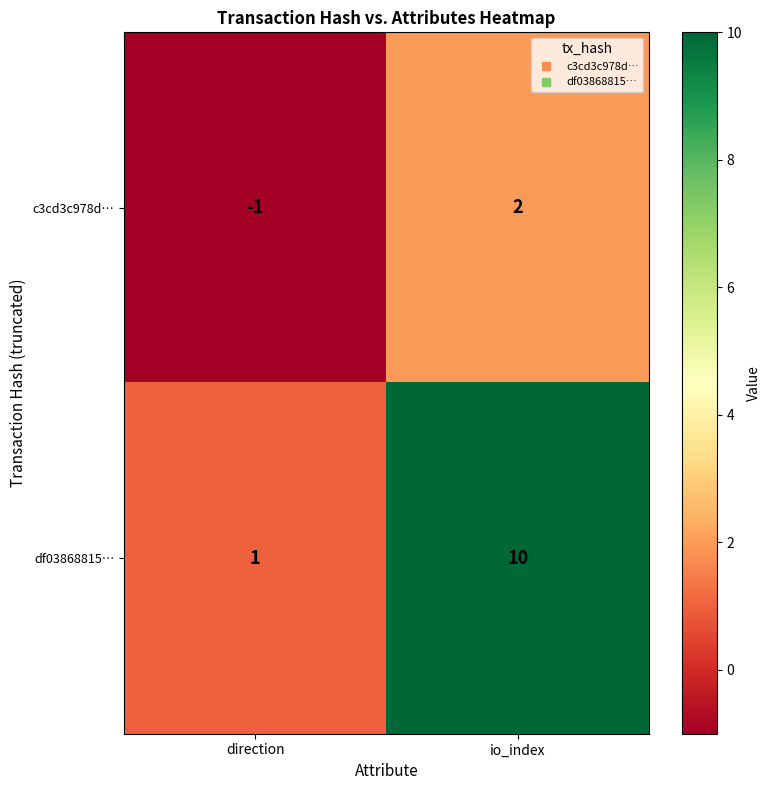

The value of df03868815… at direction is 1. True or false?

True